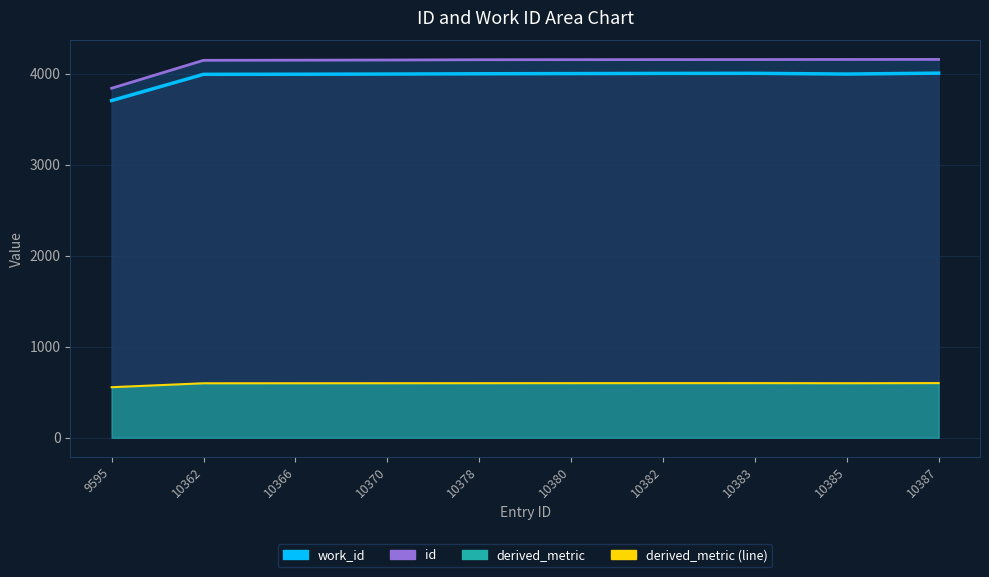

Which series has the widest spread of values?

id (line)